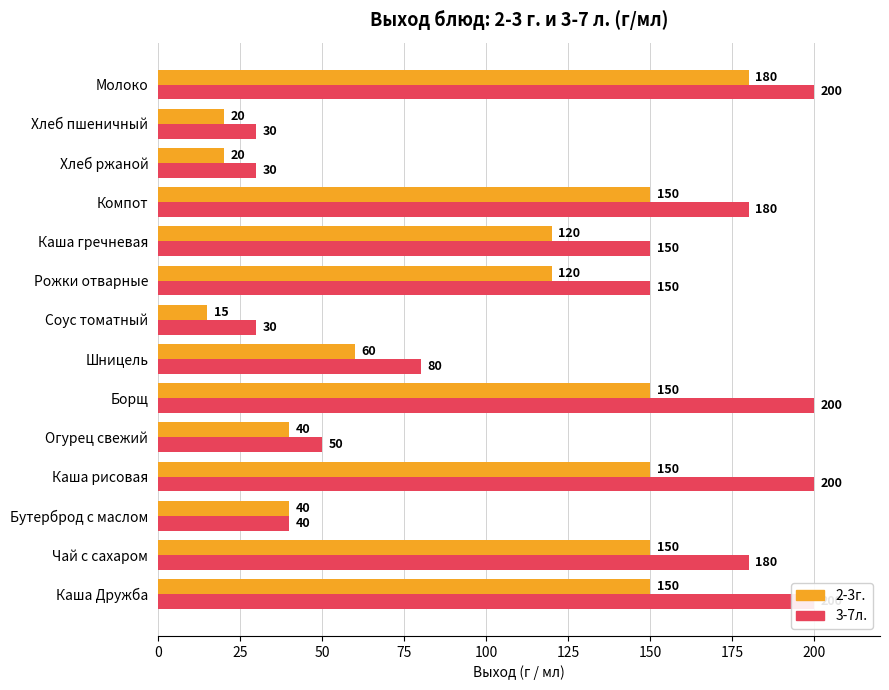

The value of 2-3г. at Каша гречневая is 197. True or false?

False